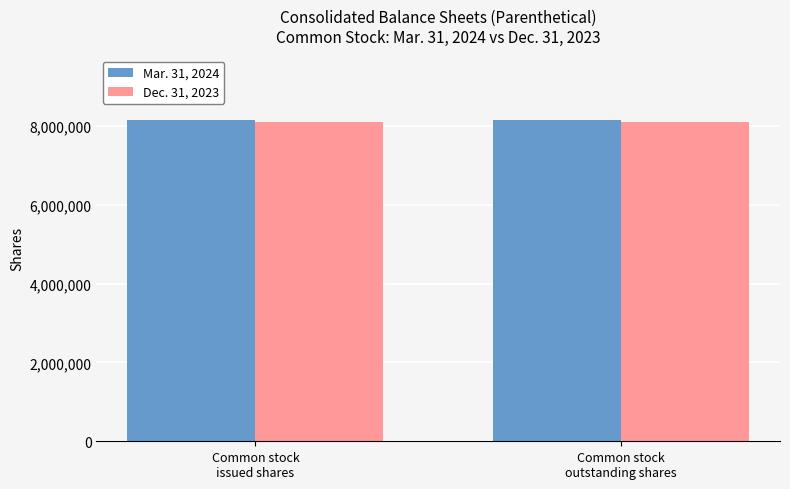

Rank the series by their average value, from lowest to highest.

Dec. 31, 2023, Mar. 31, 2024